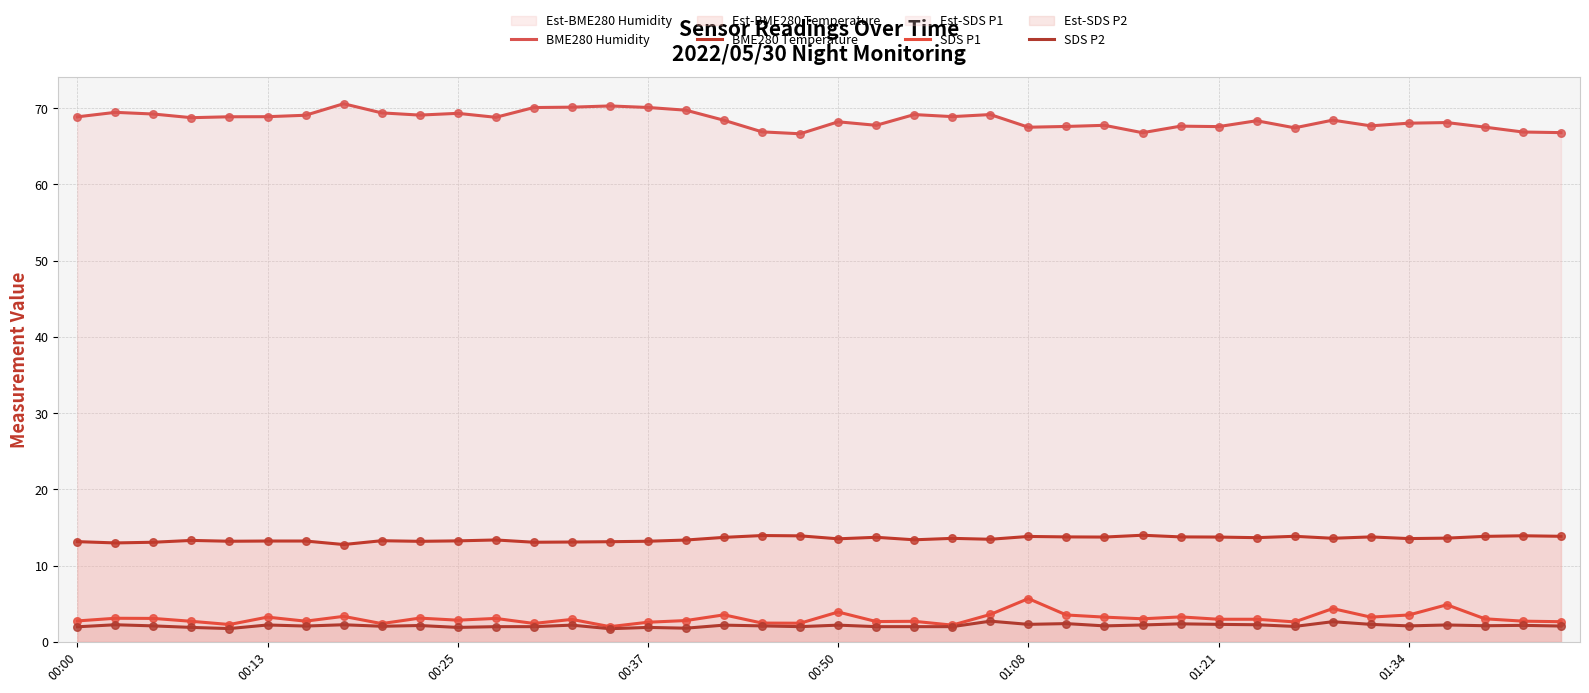

Which series reaches the maximum Y coordinate?

BME280 Humidity